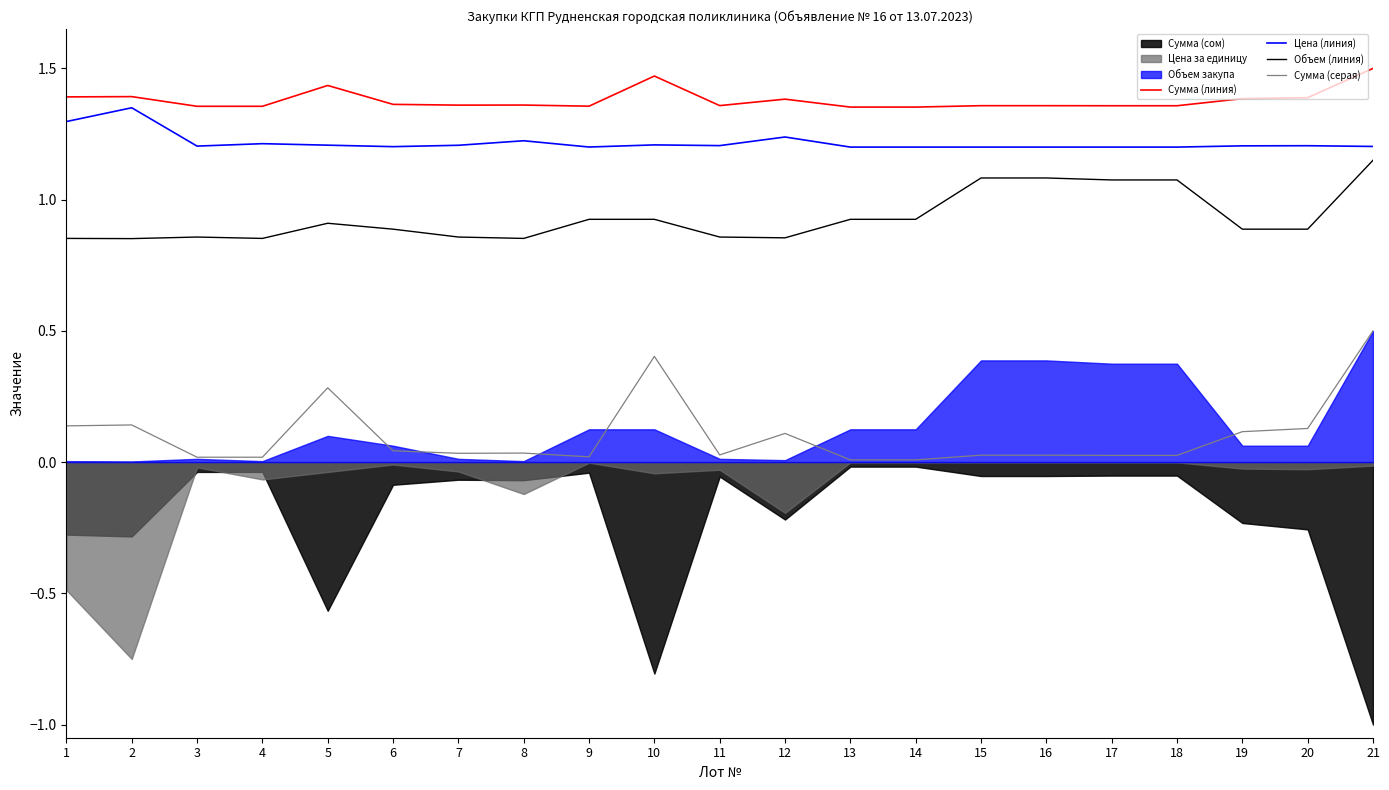

True or false: Сумма (серая) and Объем (линия) intersect in this chart.

False